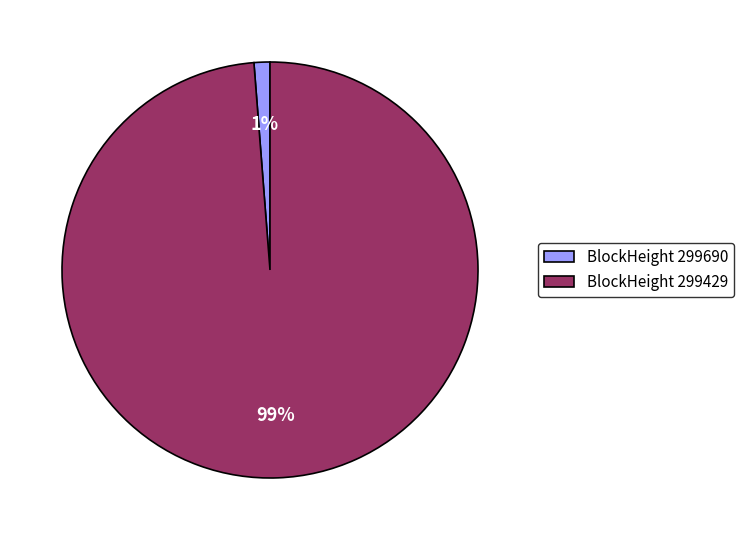

To the nearest percent, what is the difference between the largest and smallest slice percentages?

98%